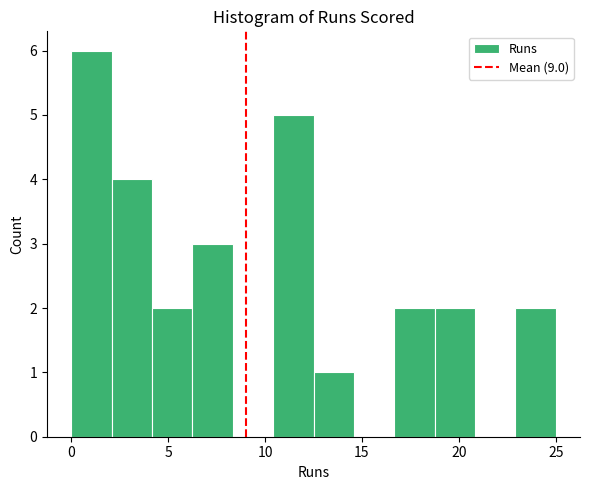

Reading left to right, transcribe this chart: for each bar, give the range it covers on the x-axis and its height. Neither the bar edges nor the heights are printed on the chart, so give them approximately, as read against the axes.

0.0 to 2.0: 6
2.0 to 4.0: 4
4.0 to 6.5: 2
6.5 to 8.5: 3
8.5 to 10.5: 0
10.5 to 12.5: 5
12.5 to 14.5: 1
14.5 to 16.5: 0
16.5 to 19.0: 2
19.0 to 21.0: 2
21.0 to 23.0: 0
23.0 to 25.0: 2